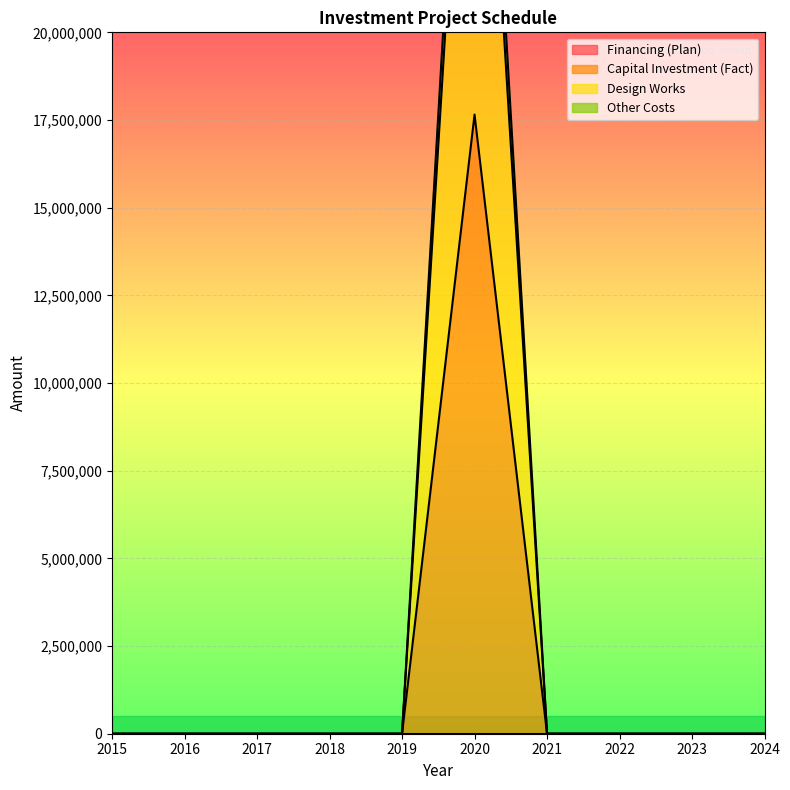

What are all the series names shown in the legend?

Financing (Plan), Capital Investment (Fact), Design Works, Other Costs